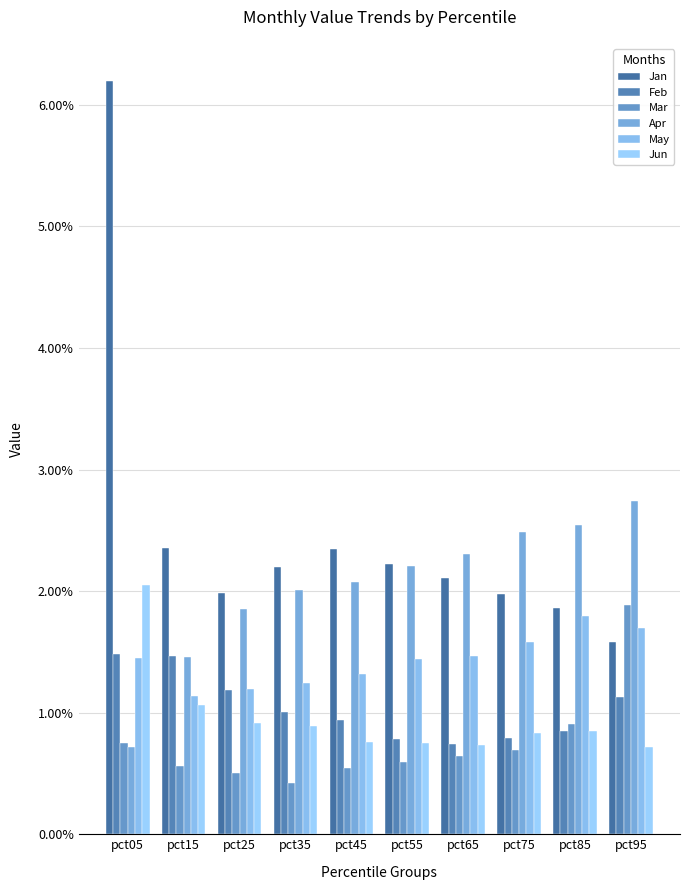

What is the sum of the Feb values at pct45 and pct65?

1.7